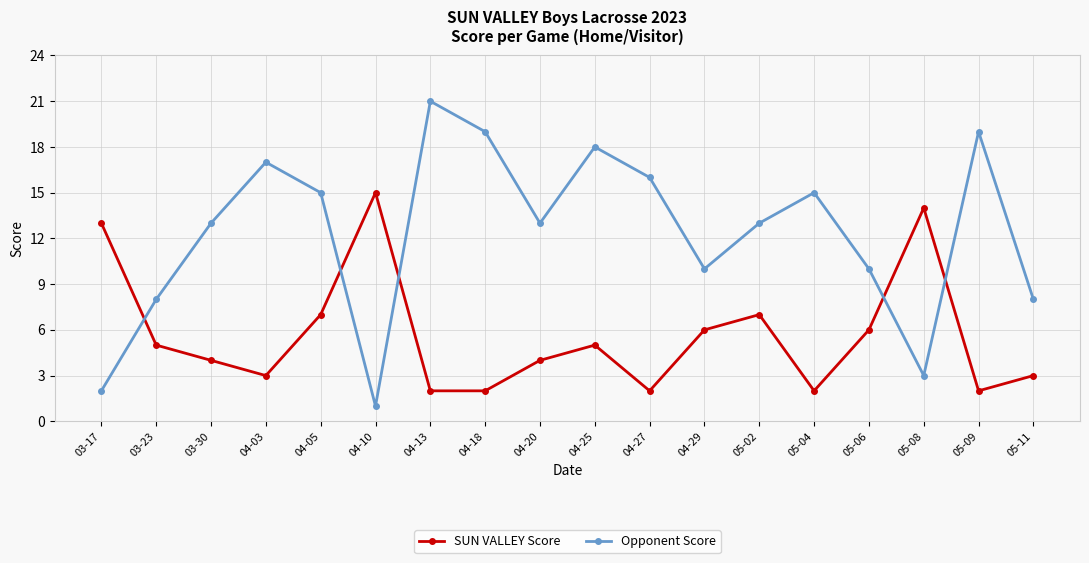

What is the difference between the highest and lowest values at 04-29?

4